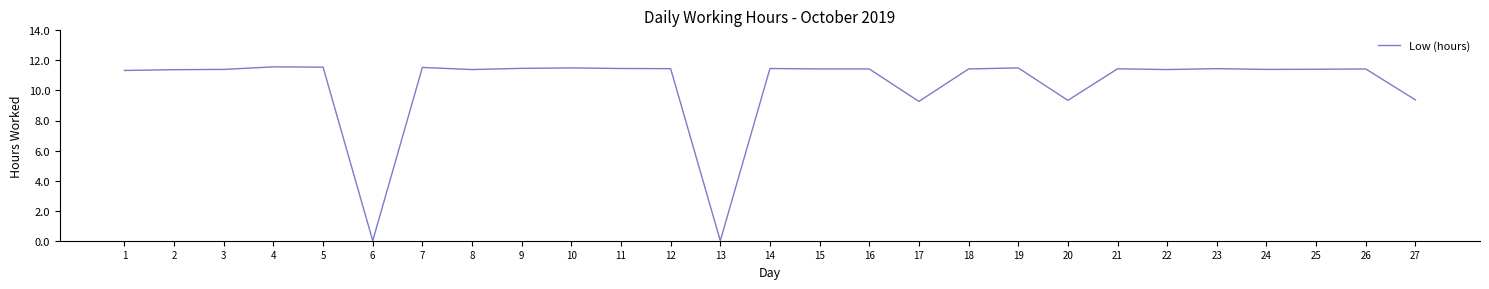

What is the greatest value displayed?

11.6